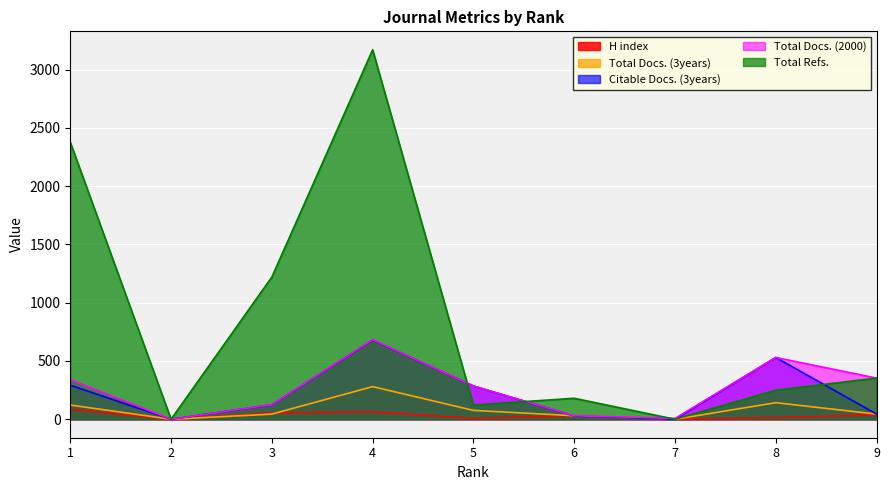

Which series has the largest total across all categories?

Total Refs.